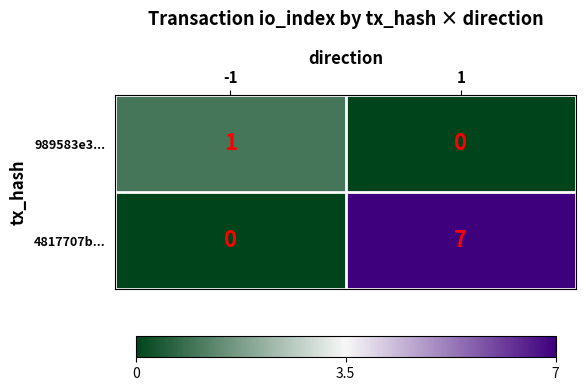

What is the average value of the 4817707b... series?

4